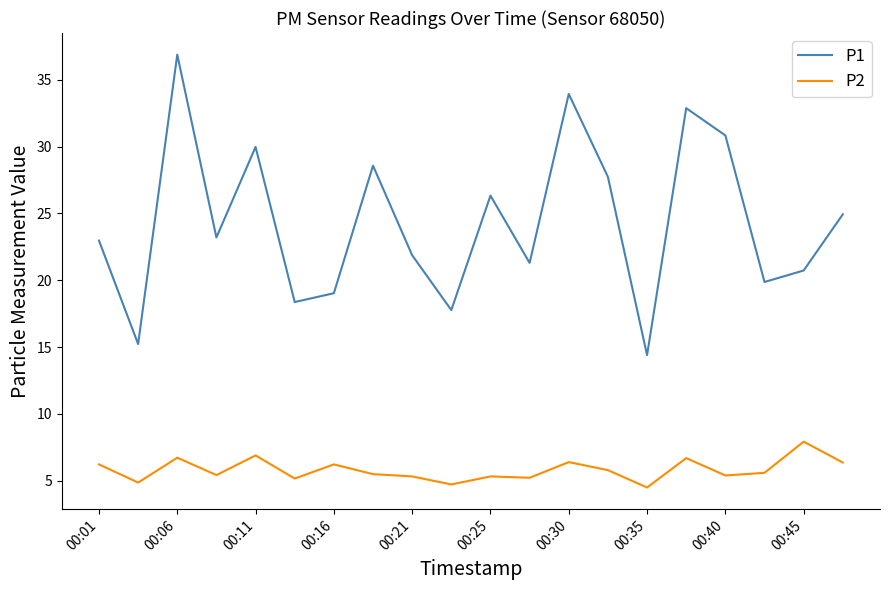

What is the minimum value for P1?

14.4